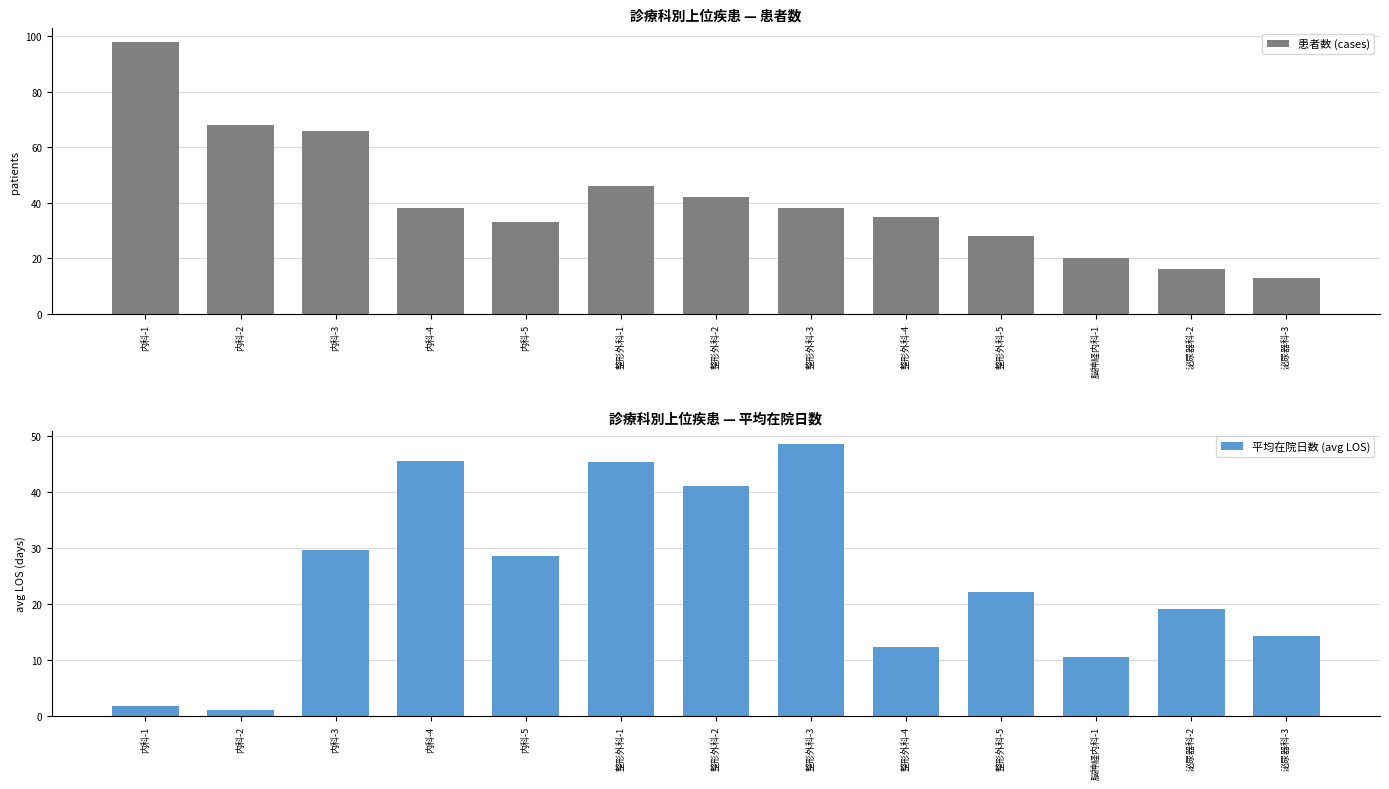

List the series in order of their peak value, lowest first.

平均在院日数 (avg LOS), 患者数 (cases)